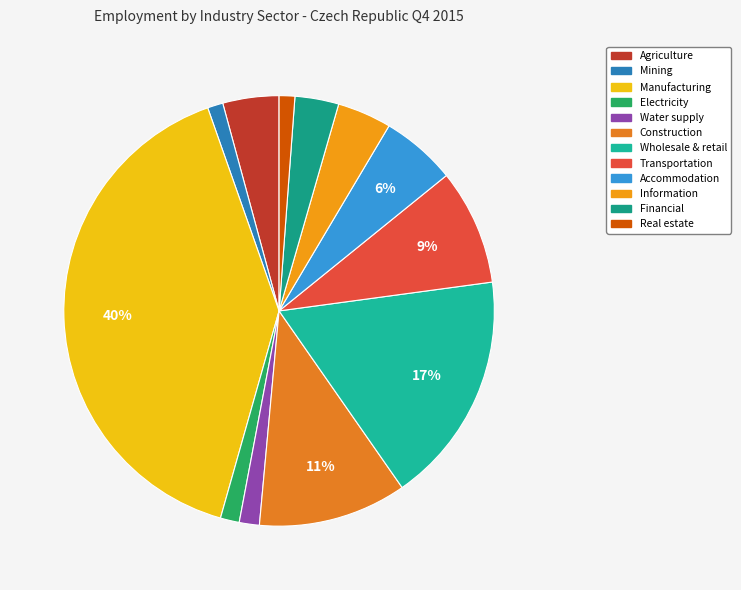

Between Real estate and Information, which is larger?

Information